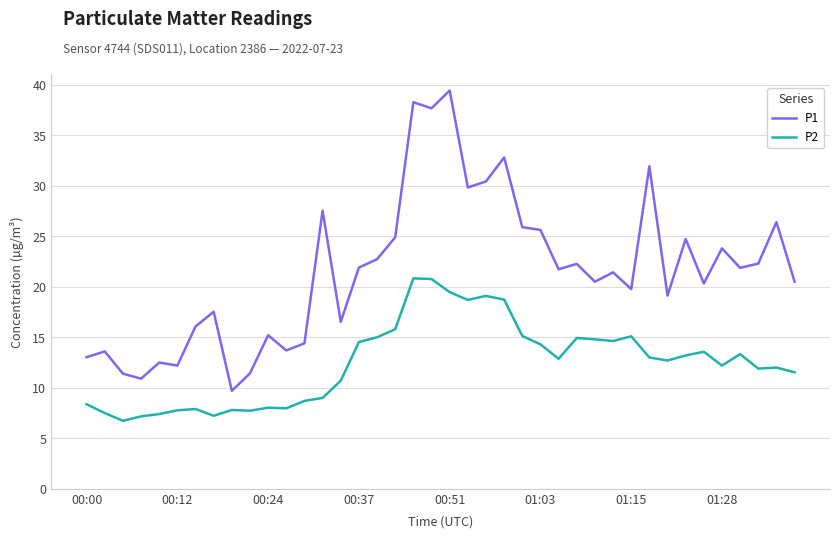

At how many categories does at least one series exceed 15?

30